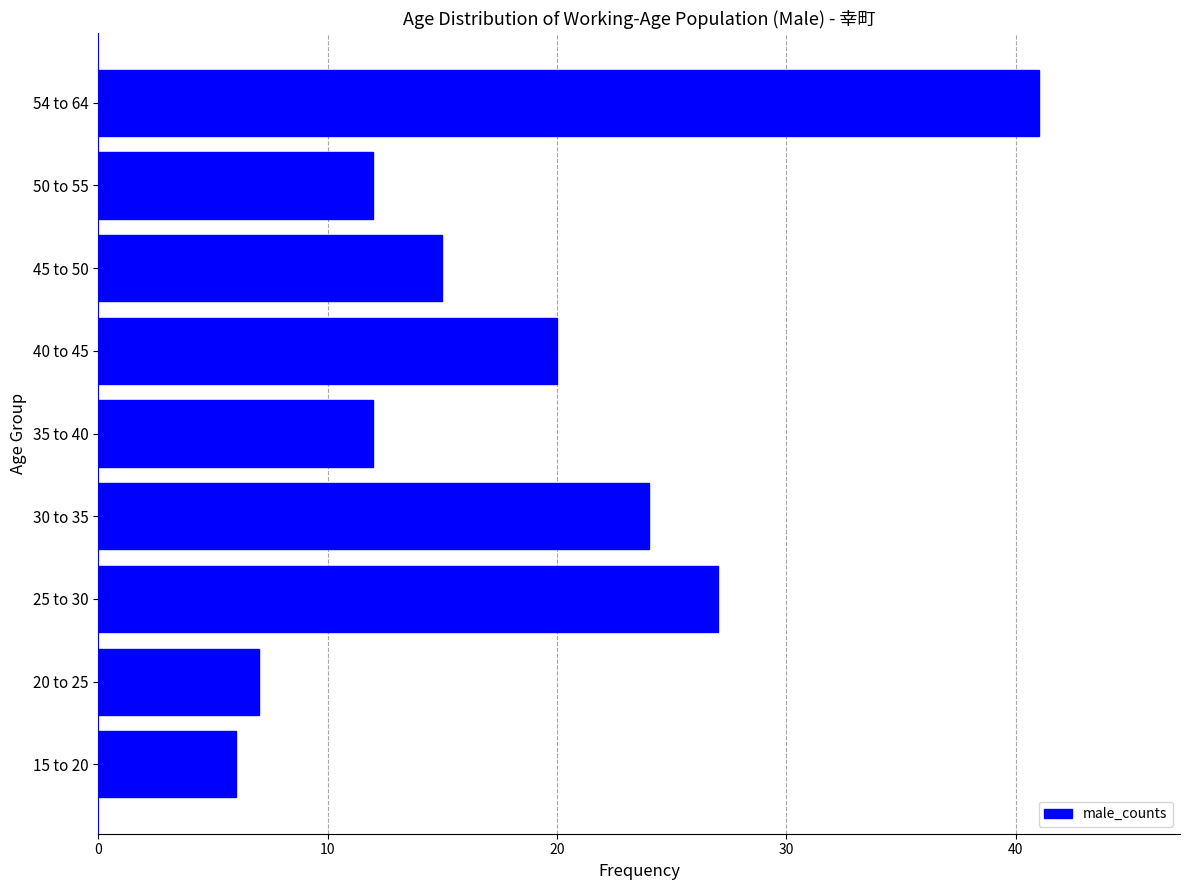

Reading bottom to top, what are all the values shown in this chart?

15 to 20=6	20 to 25=7	25 to 30=27	30 to 35=24	35 to 40=12	40 to 45=20	45 to 50=15	50 to 55=12	54 to 64=41